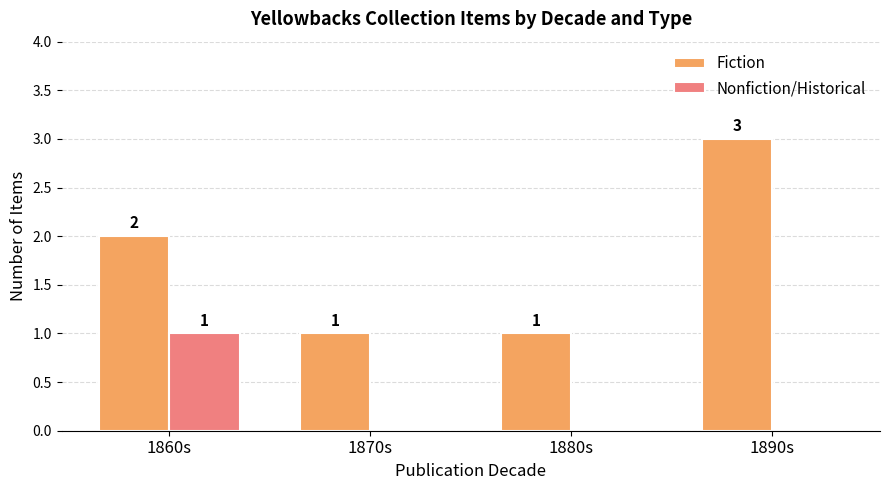

Between 1870s and 1890s, which series saw the biggest shift?

Fiction